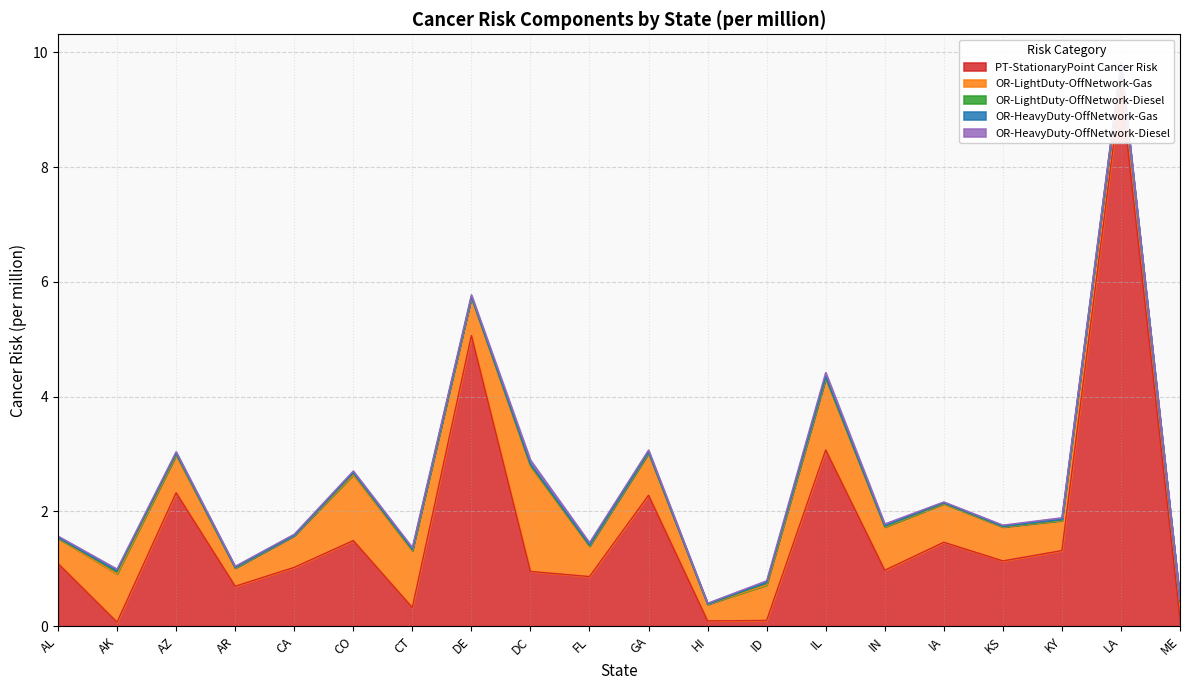

What is the total value across all series at IN?

1.8